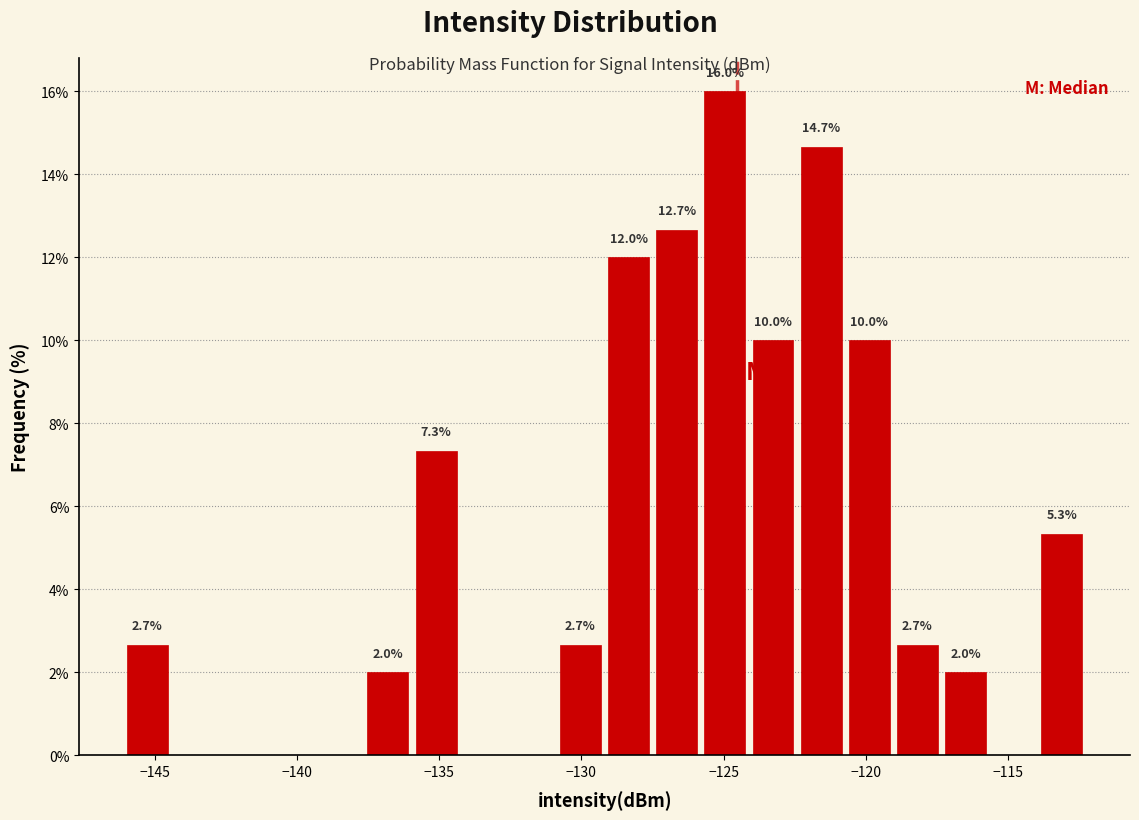

Read against the x-axis, roughly where is the centre of the tallest bar?

-125.0